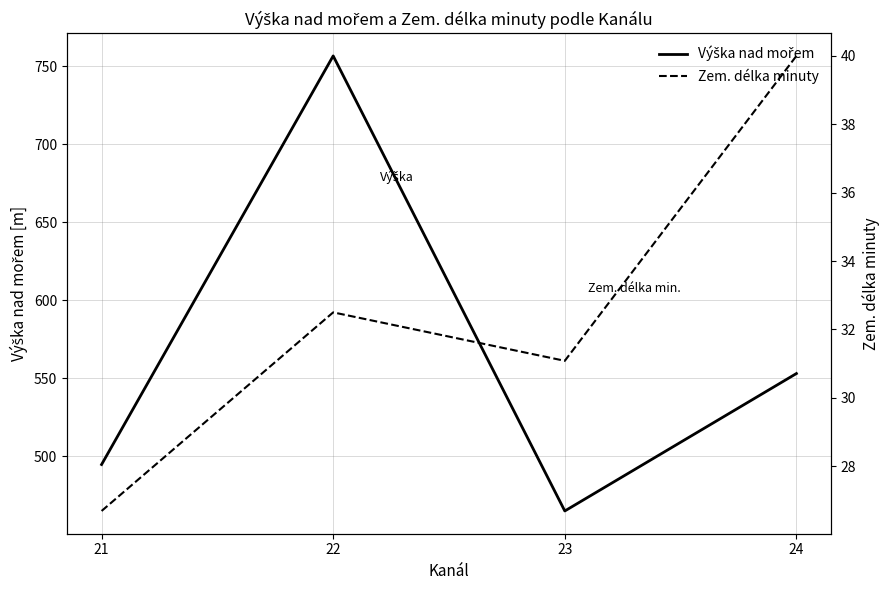

At which label does Zem. délka minuty first exceed 32?

22